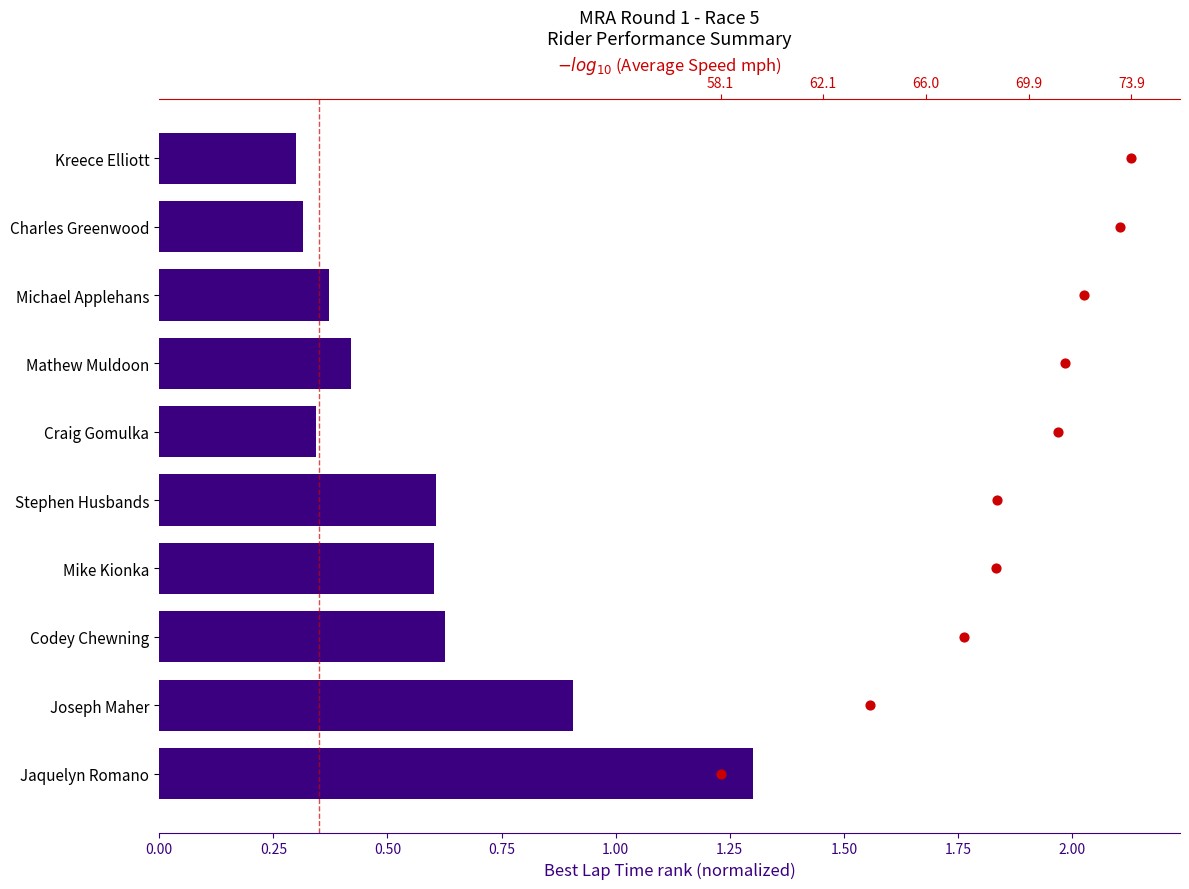

Which series reaches the minimum Y coordinate?

Average Speed (normalized)